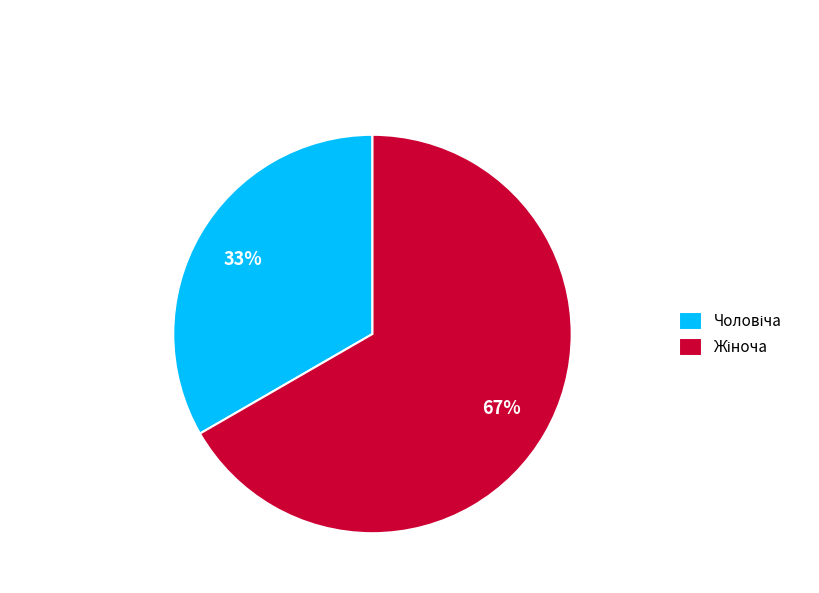

Is there any slice that represents more than half of the pie?

Yes